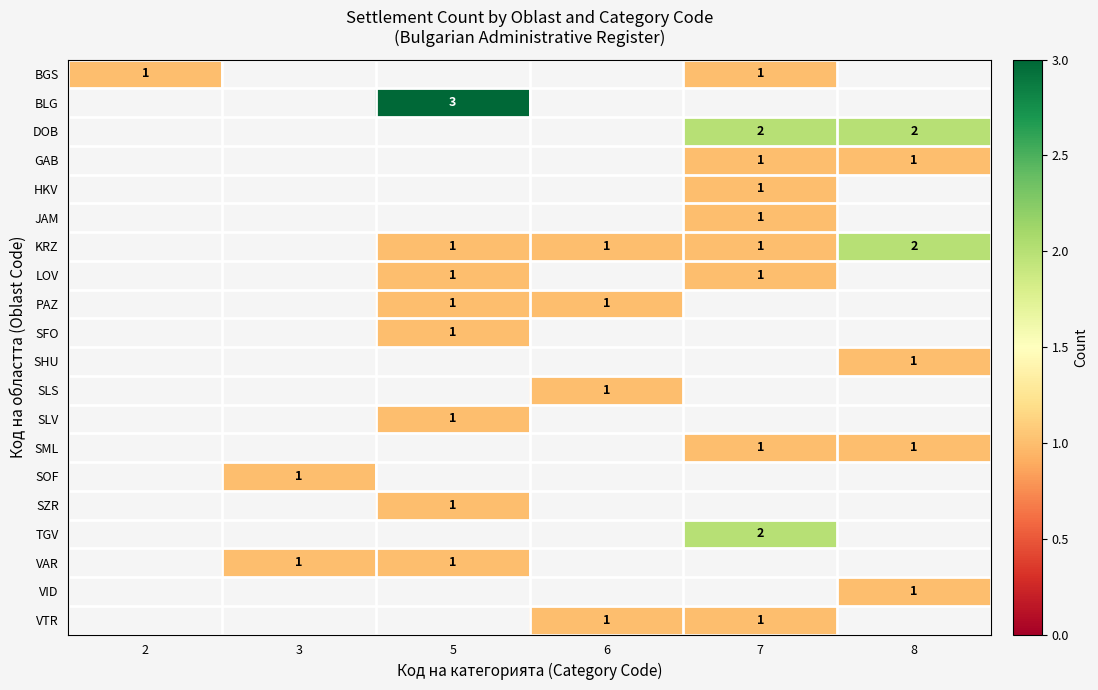

The VTR series shows 1.0 at 6. True or false?

True